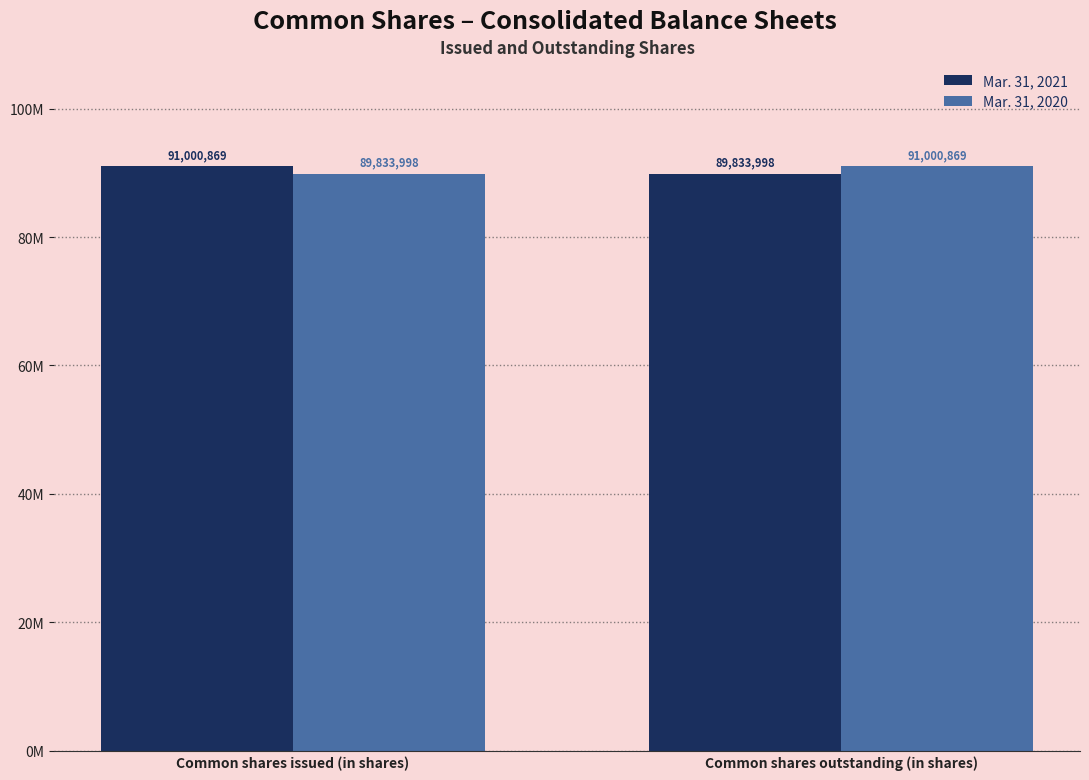

What are all the series names shown in the legend?

Mar. 31, 2021, Mar. 31, 2020